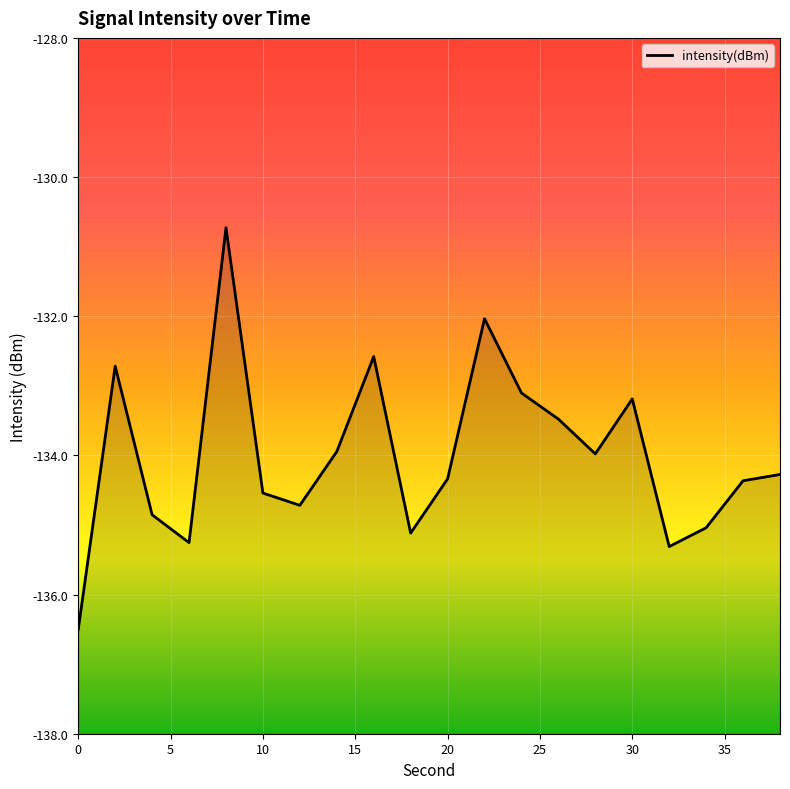

How many lines are shown in the chart?

1